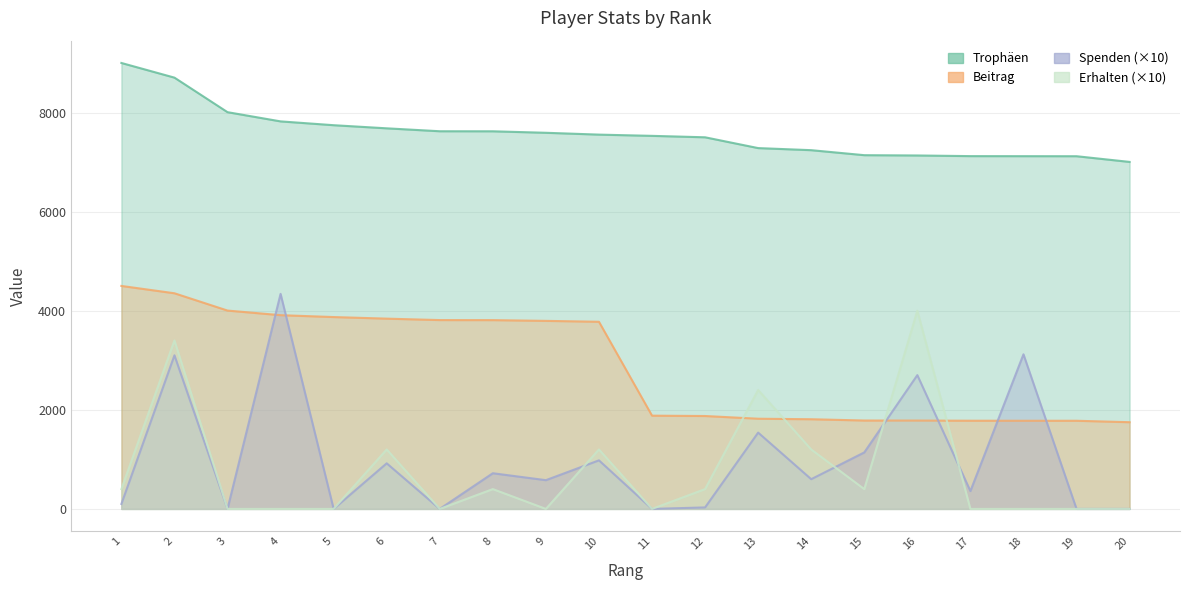

What is the maximum value shown in the chart?

9000